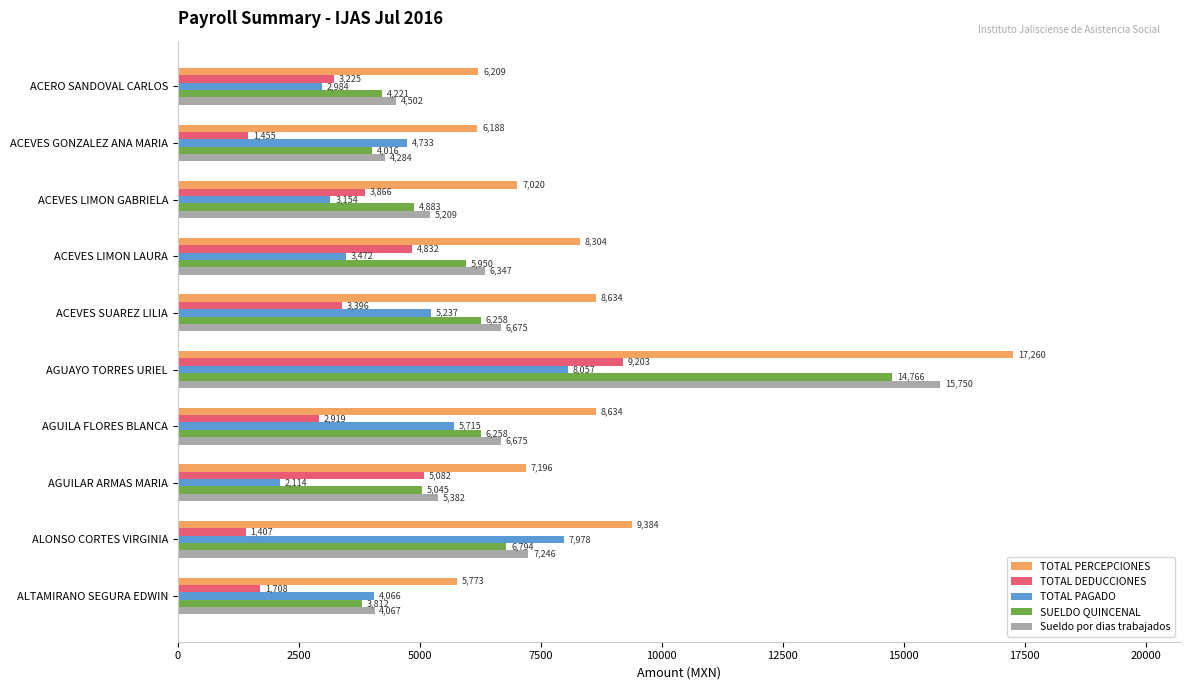

What are all the series names shown in the legend?

TOTAL PERCEPCIONES, TOTAL DEDUCCIONES, TOTAL PAGADO, SUELDO QUINCENAL, Sueldo por dias trabajados